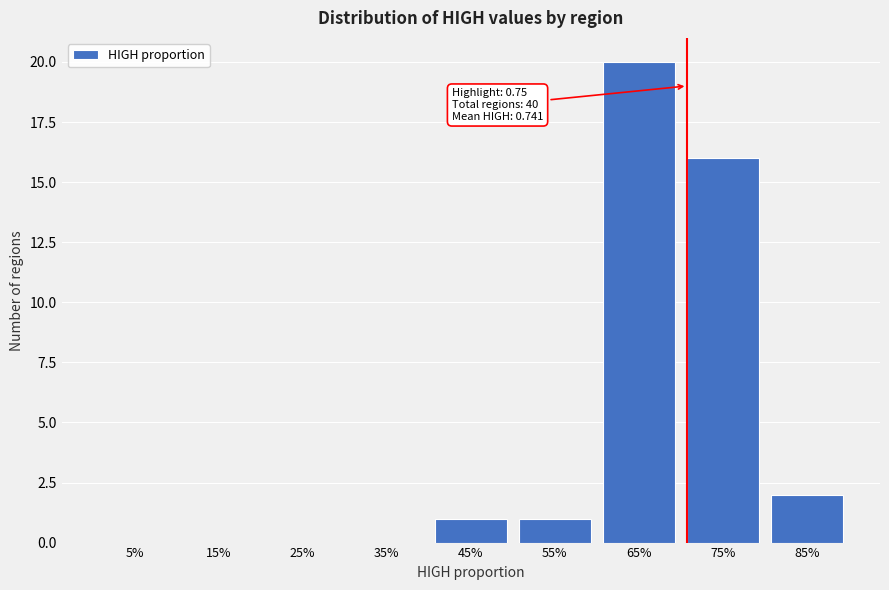

Reading left to right, transcribe all the data shown in this chart.

5%=0	15%=0	25%=0	35%=0	45%=1	55%=1	65%=20	75%=16	85%=2